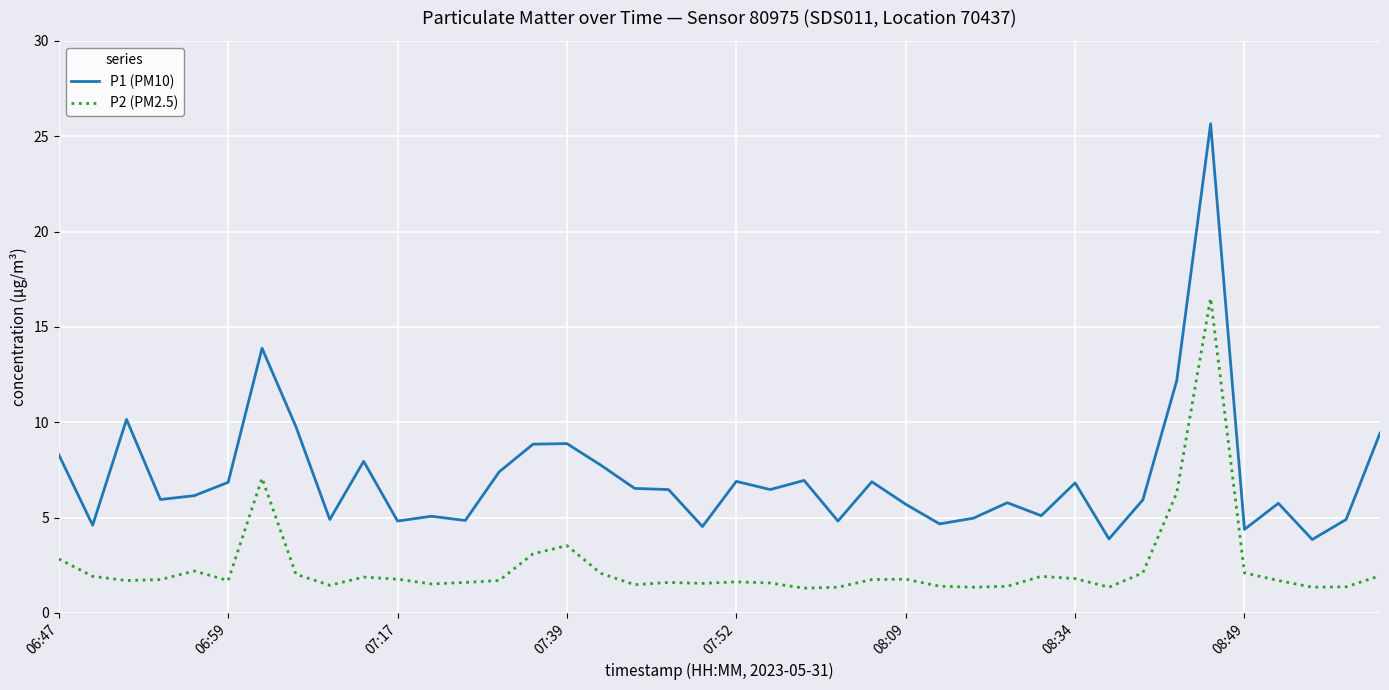

Which series has the widest spread of values?

P1 (PM10)